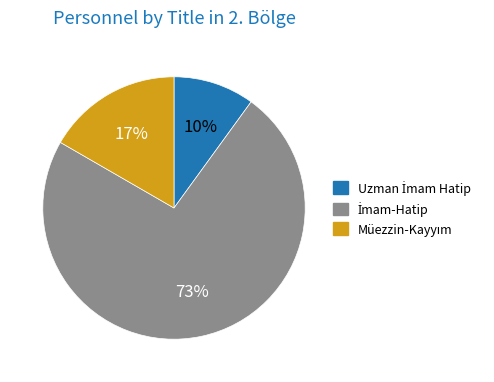

Is there any slice that represents more than half of the pie?

Yes